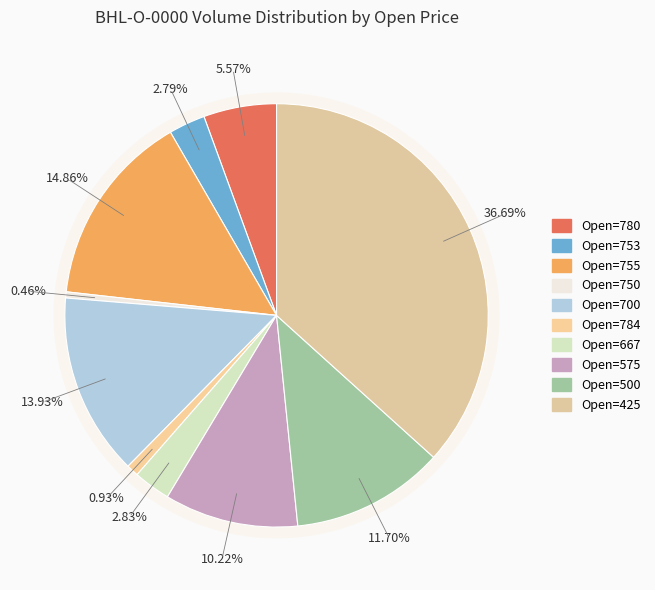

What portion of the pie excludes 753?

97.2%